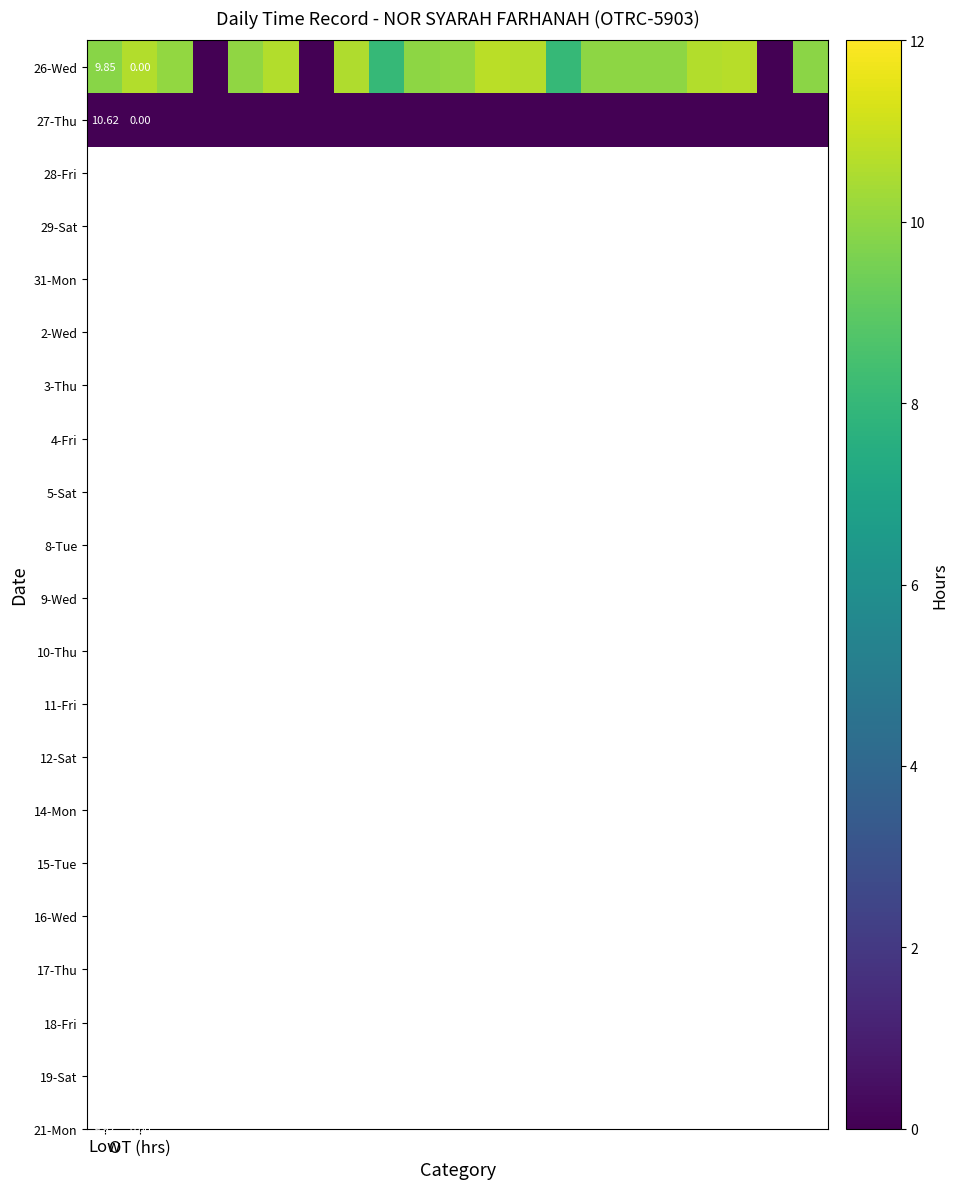

Which series has the widest spread of values?

26-Wed